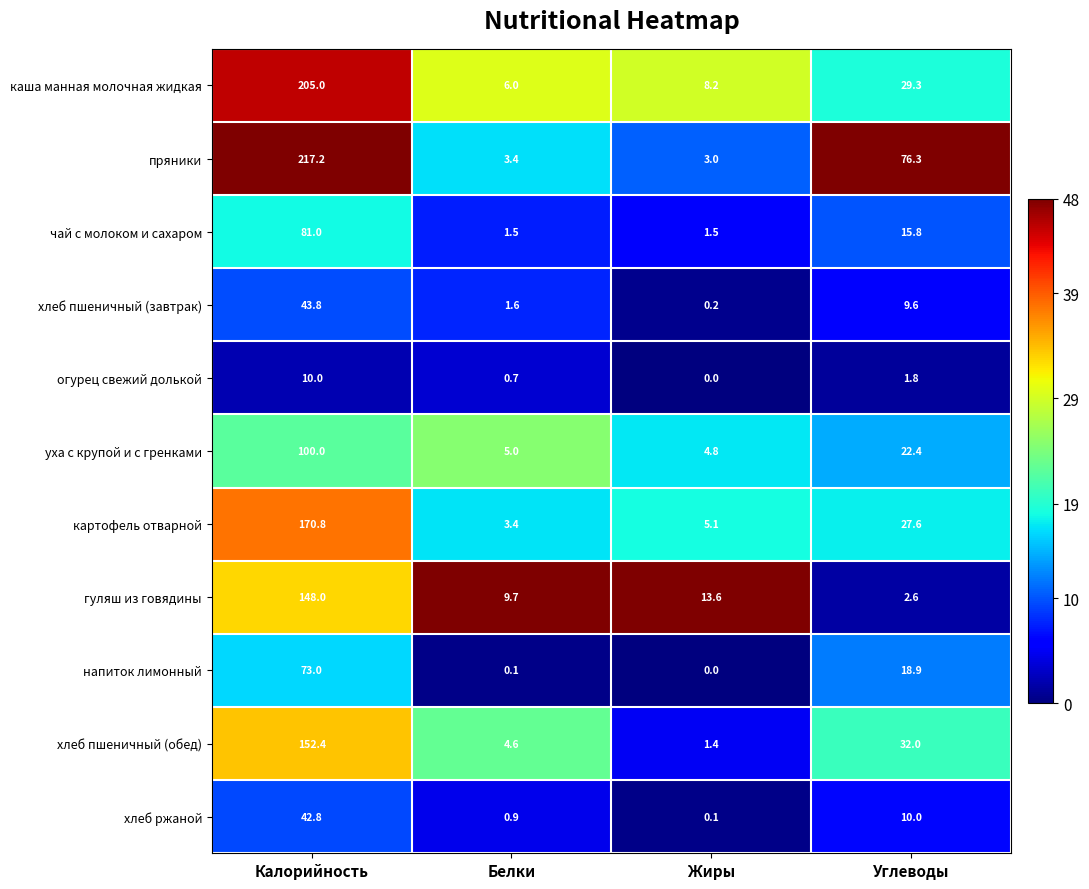

The value of напиток лимонный at Белки is 0.1. True or false?

True